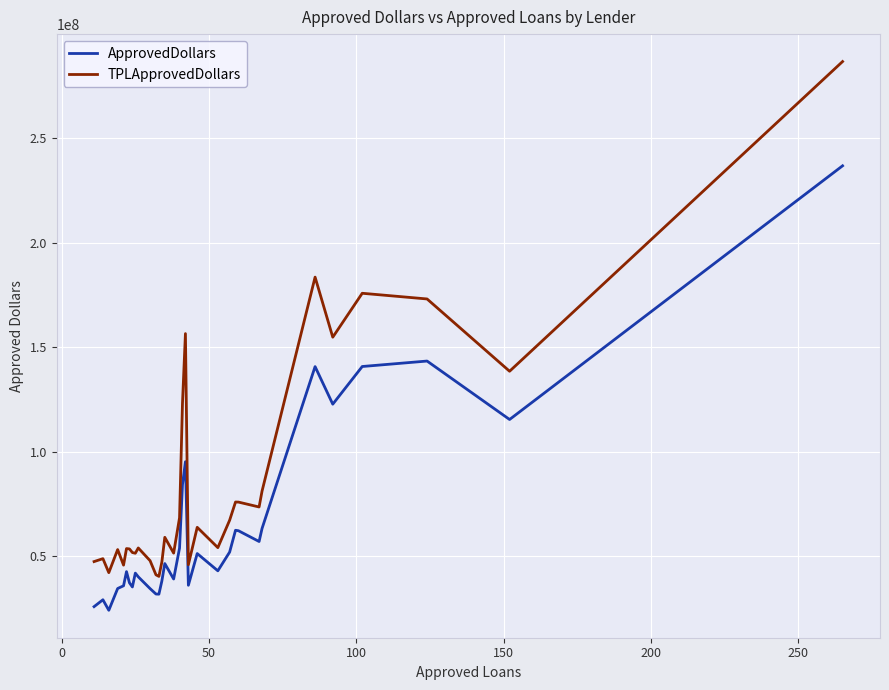

Rank the series by their maximum value, from highest to lowest.

TPLApprovedDollars, ApprovedDollars